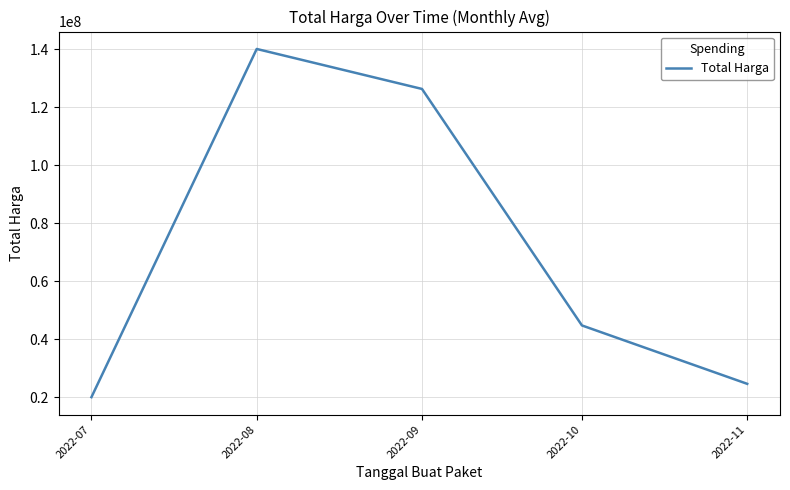

Rank the categories by value from highest to lowest.

2022-08, 2022-09, 2022-10, 2022-11, 2022-07